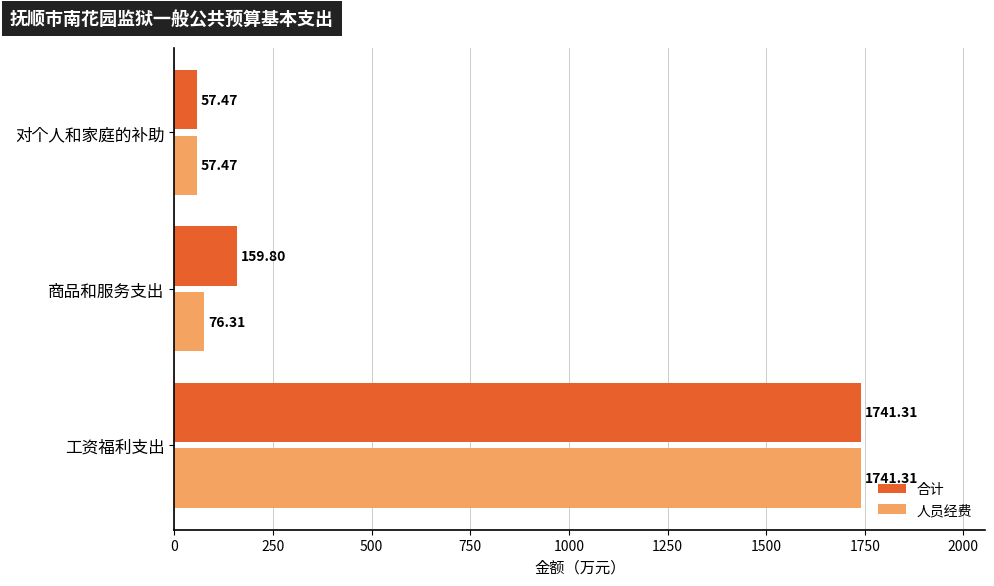

What is the average value of the 人员经费 series?

625.0